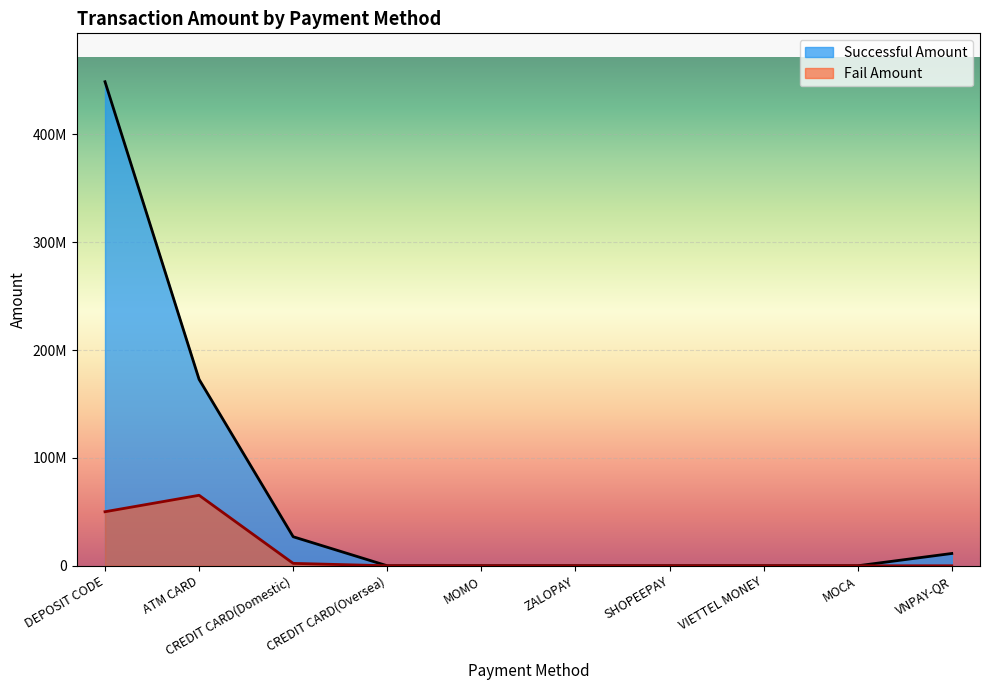

Which series has the widest spread of values?

Successful Amount